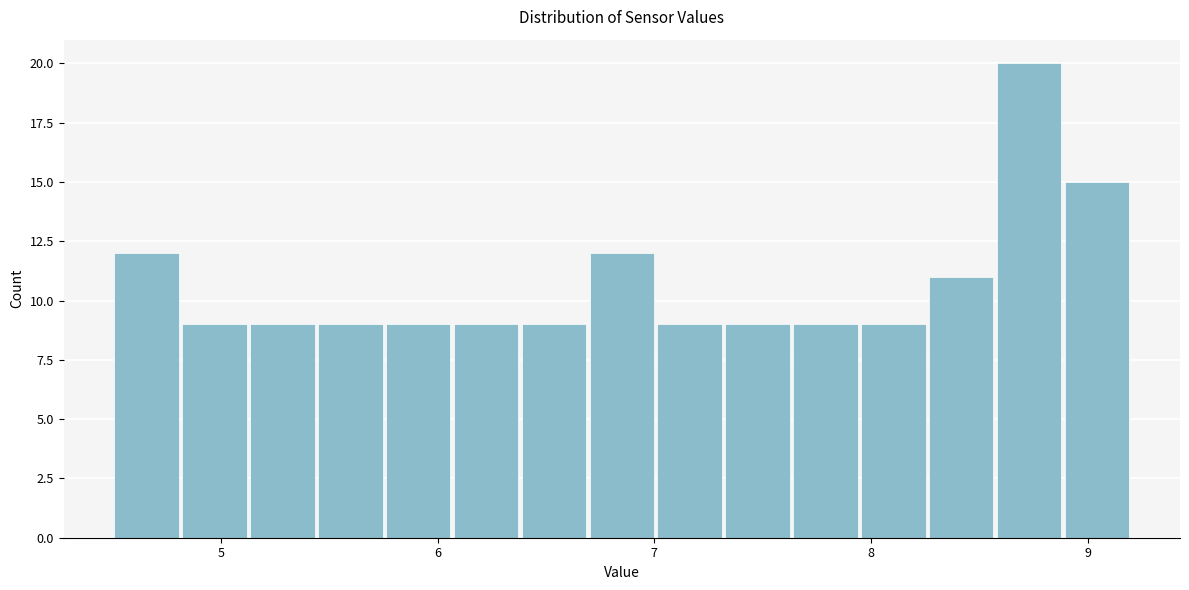

Around what value on the x-axis is the tallest bar? Give the approximate position of its centre, as read against the axis.

8.7